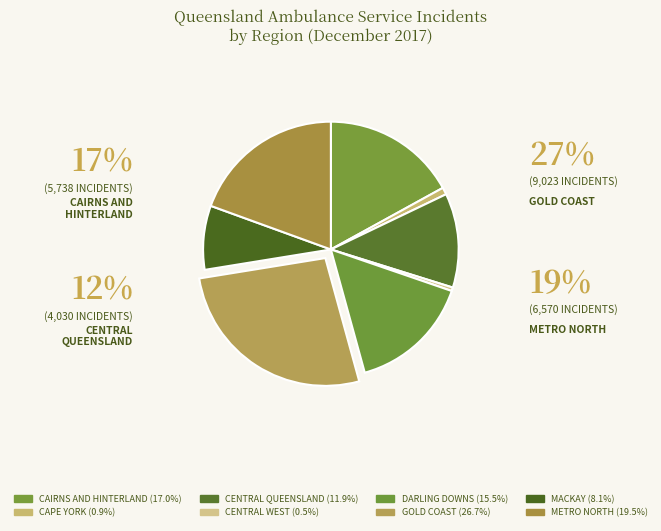

To the nearest percent, what is the difference between the CAPE YORK and CENTRAL QUEENSLAND slice percentages?

11%